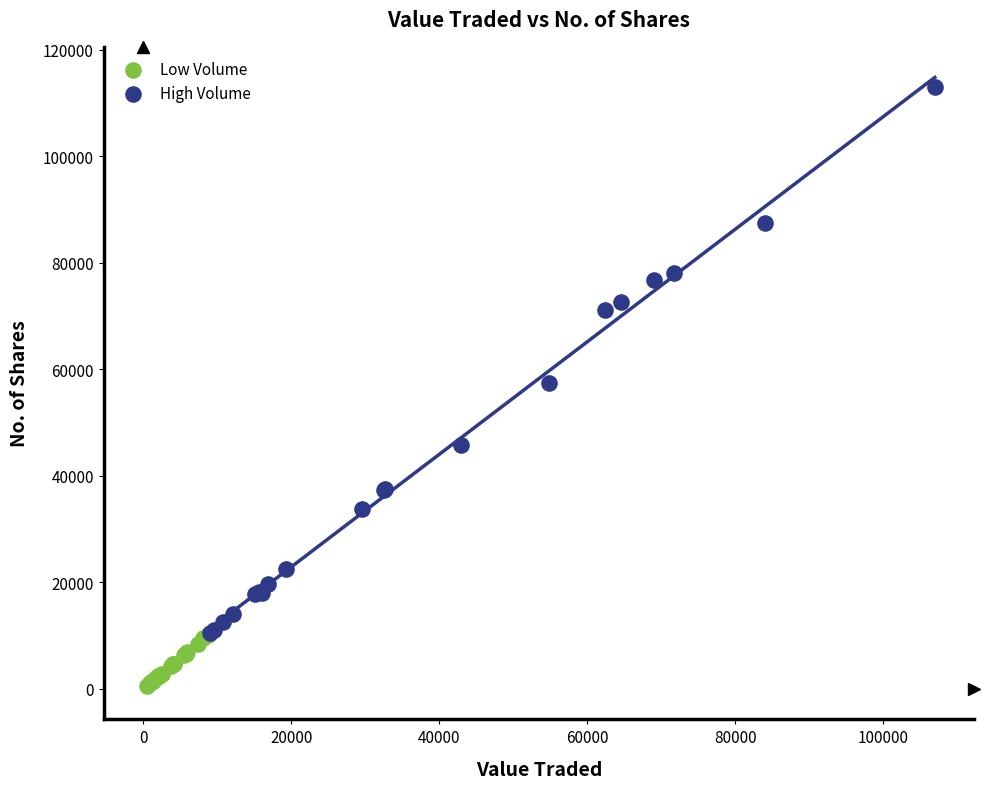

What are all the series names shown in the legend?

Low Volume, High Volume